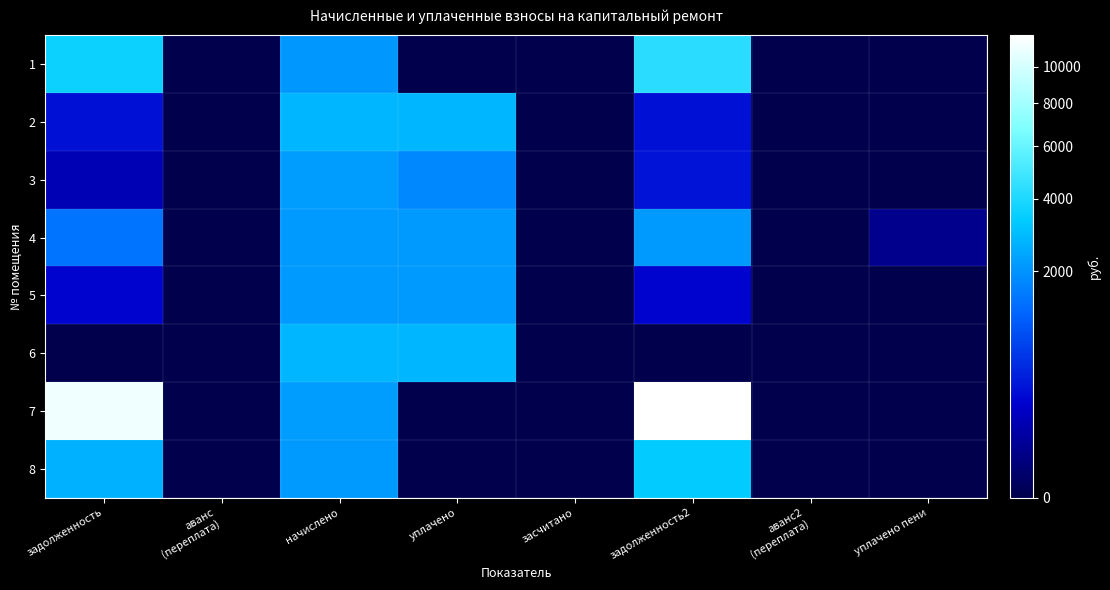

At which category does the chart reach its minimum across all series?

аванс
(переплата)